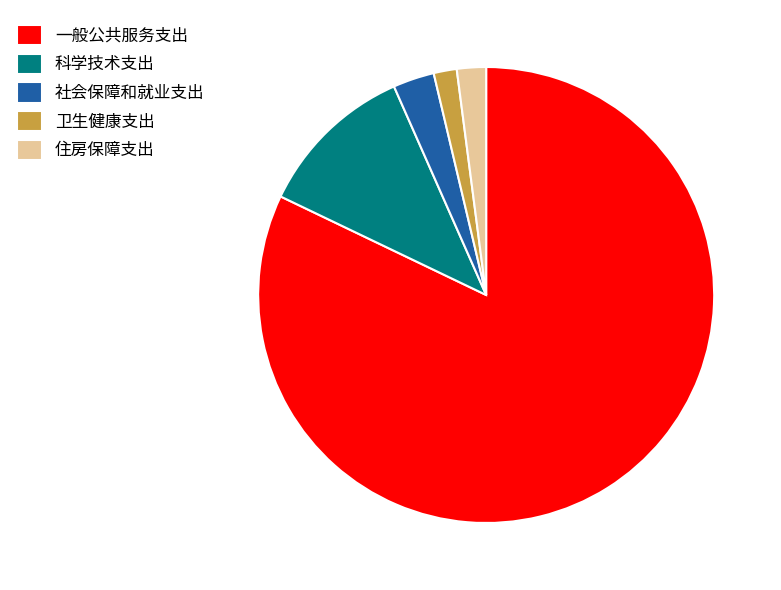

Between 科学技术支出 and 卫生健康支出, which is larger?

科学技术支出